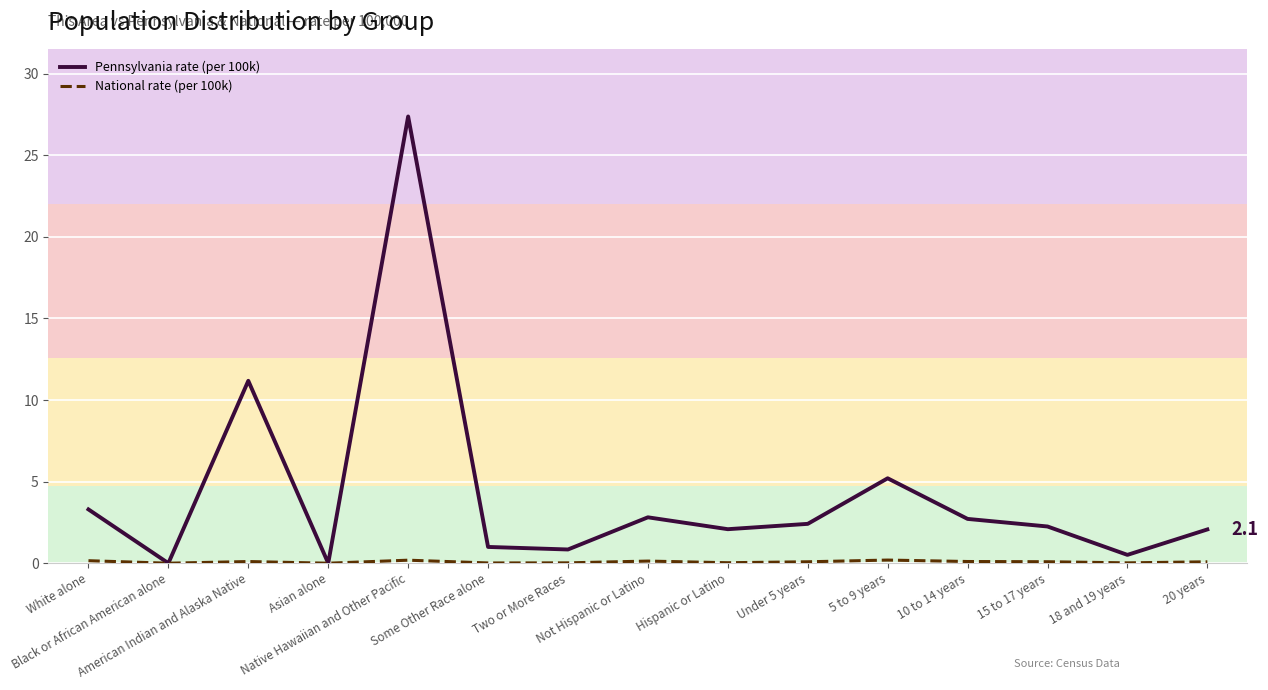

What position from the left is 5 to 9 years?

11